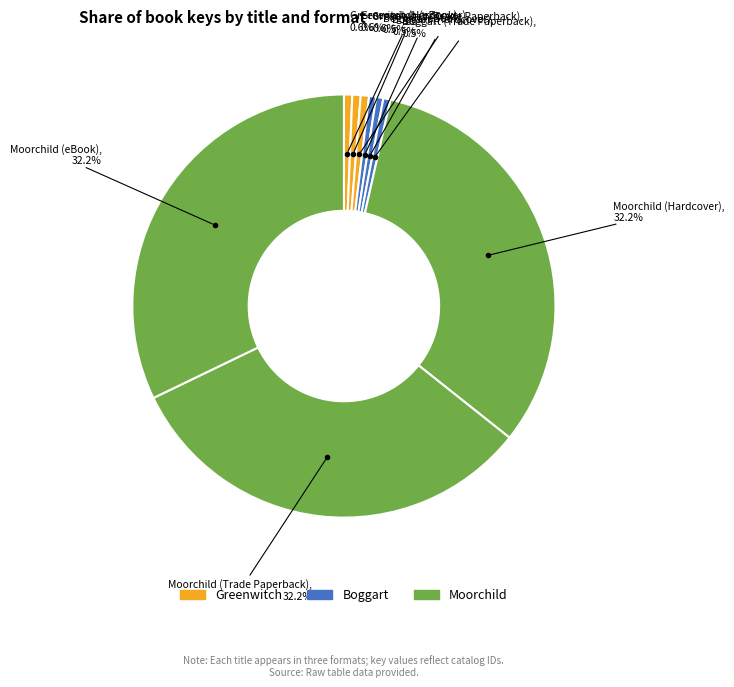

Is there a majority slice in this chart?

No